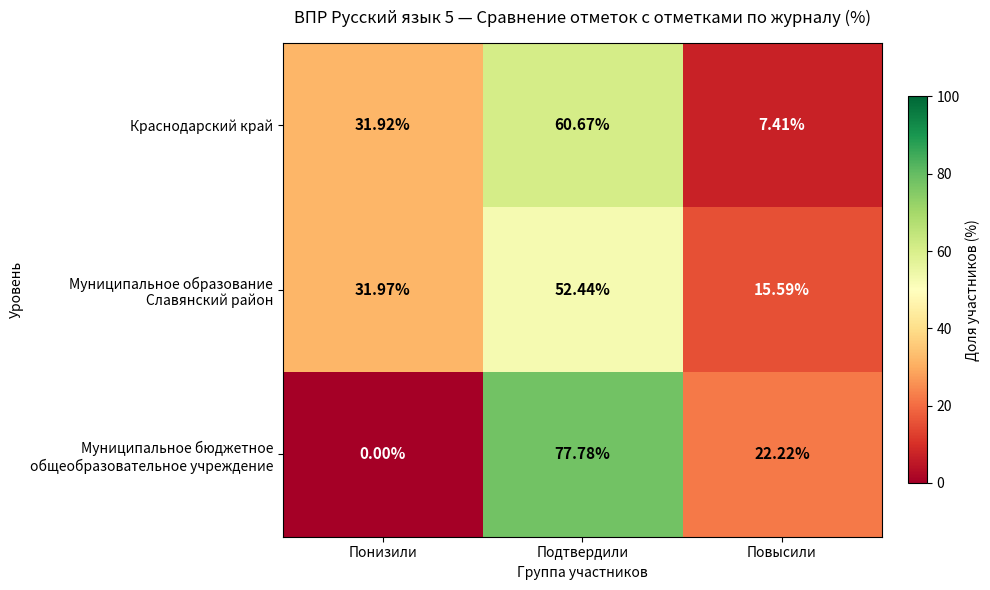

Where does the Краснодарский край series first go above 31?

Понизили